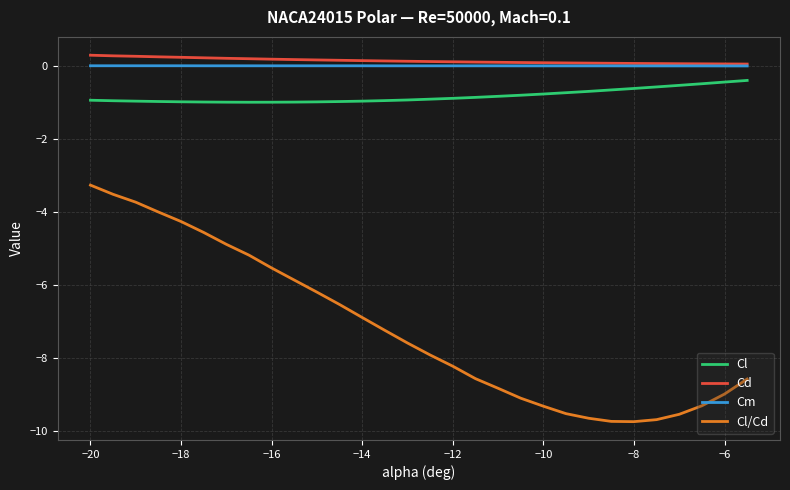

True or false: Cl/Cd and Cd intersect in this chart.

False